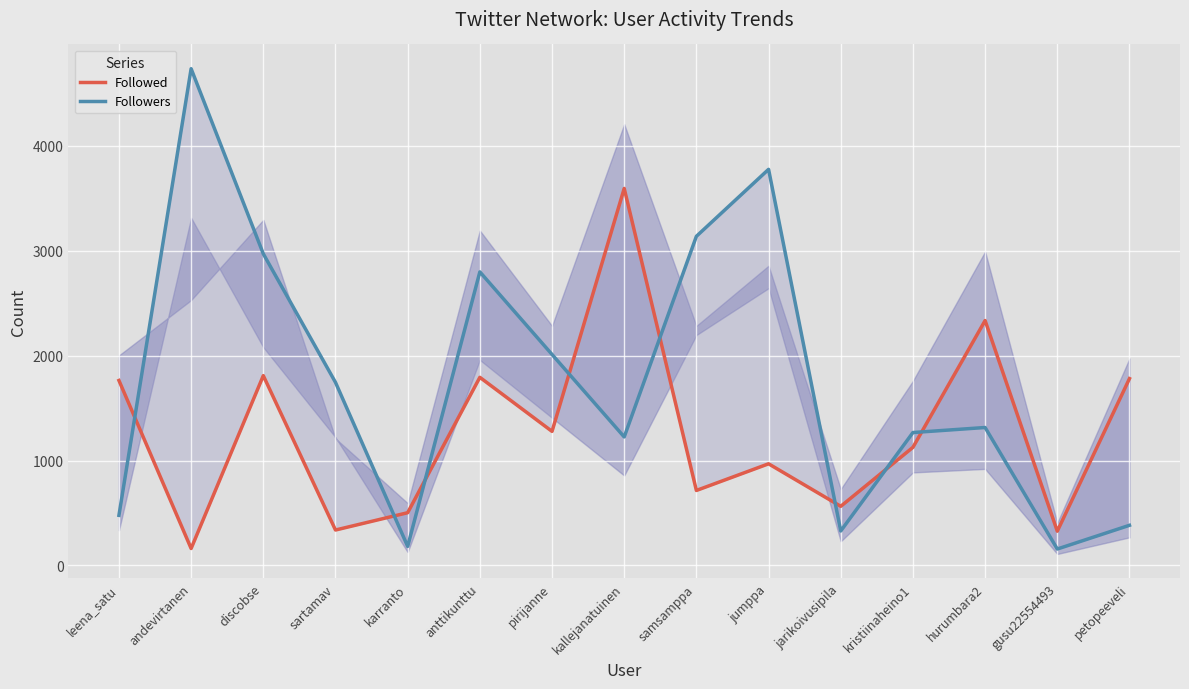

Is it true that Followers equals 3775 at jumppa?

True